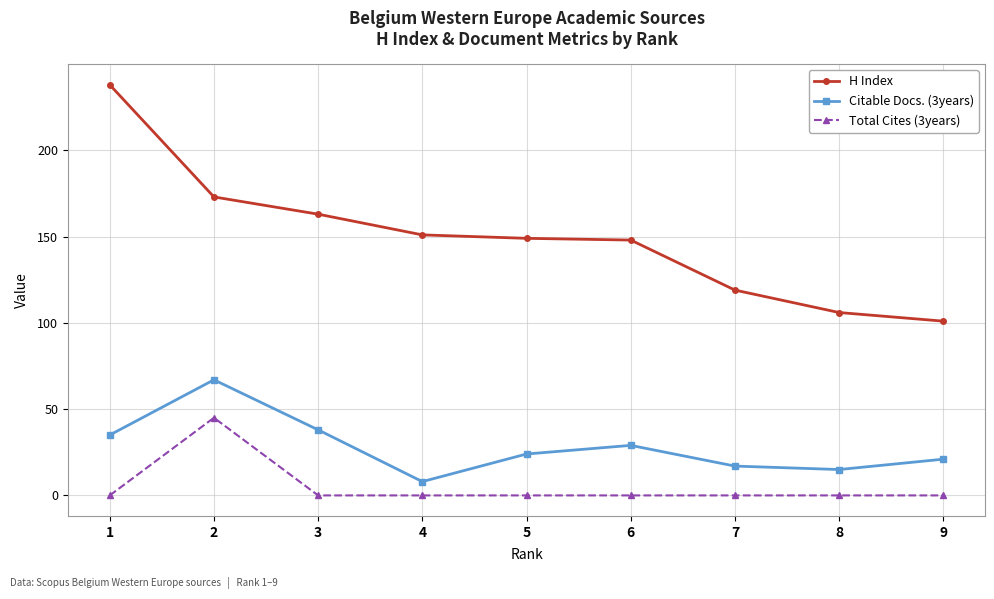

At how many categories does at least one series exceed 18?

9